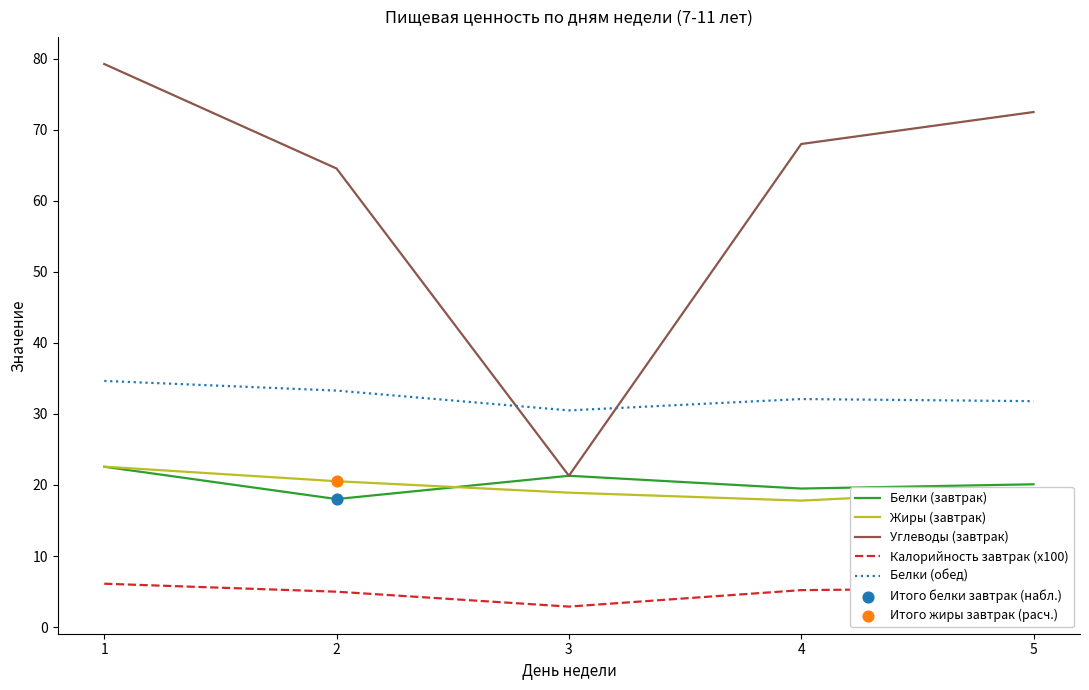

Is the value of Белки (обед) at 4 greater than the value of Углеводы (завтрак) at 4?

No